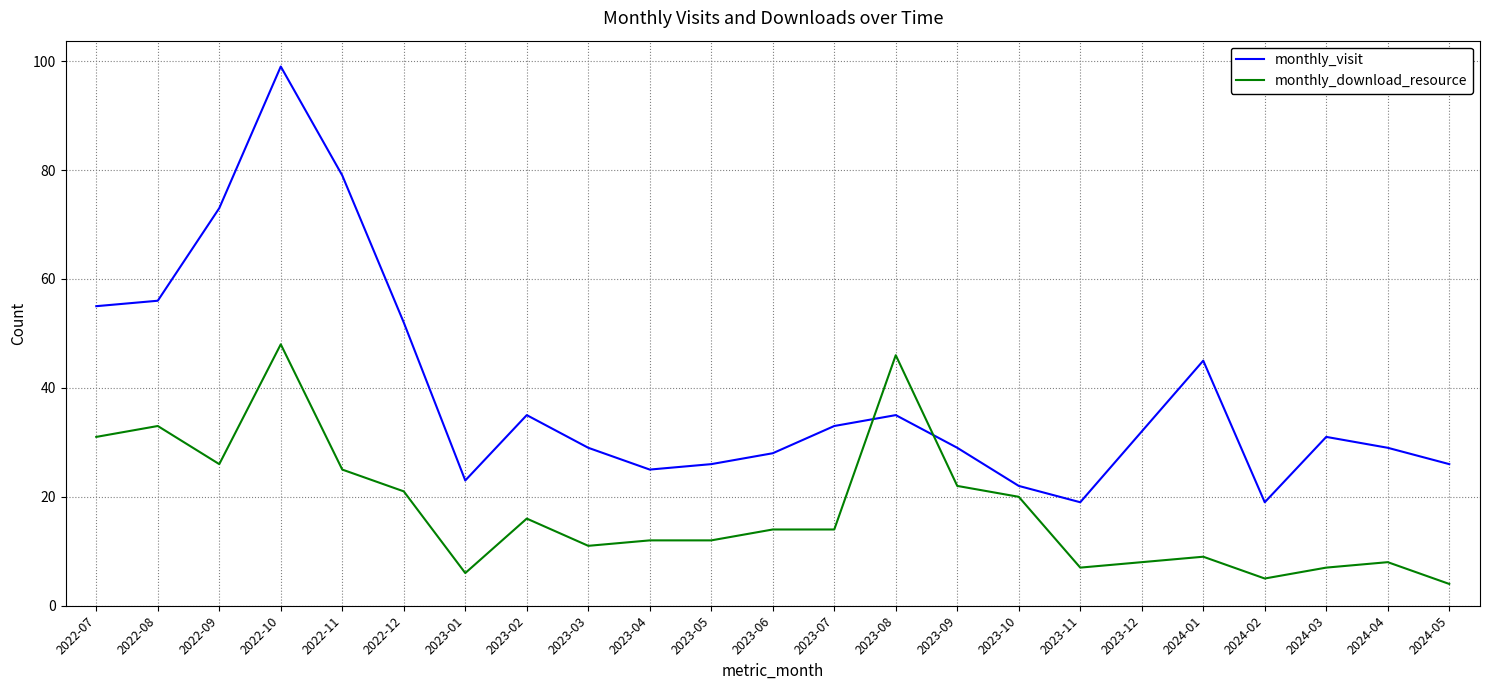

Which series changed the most between 2023-07 and 2024-03?

monthly_download_resource